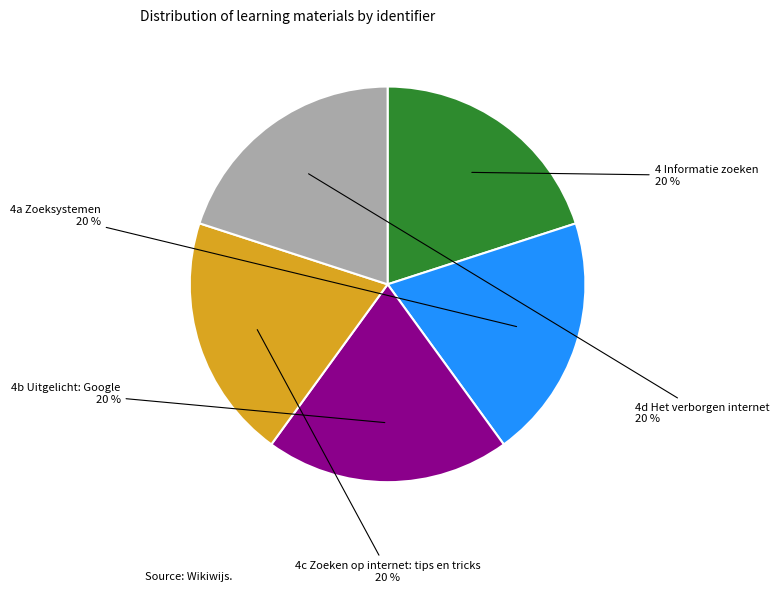

To the nearest percent, what is the average slice percentage?

20%